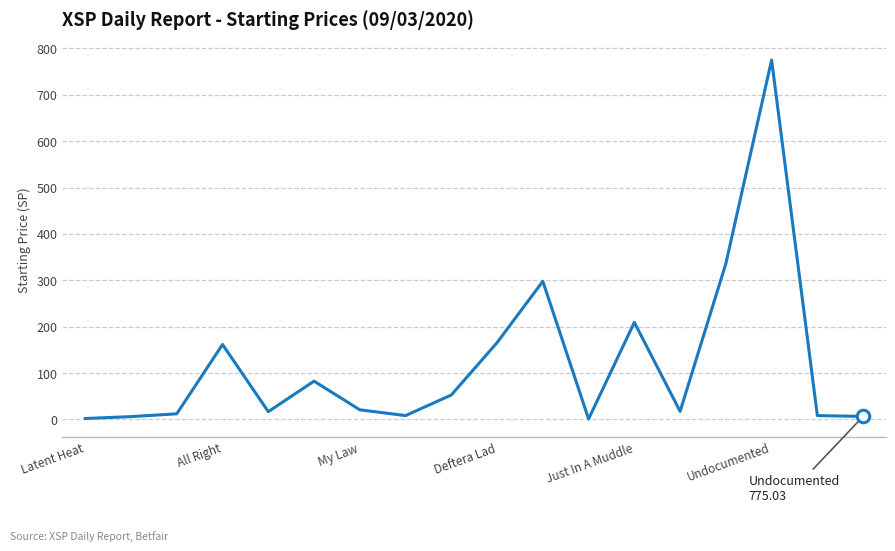

What is the difference between the maximum and minimum values?

773.9